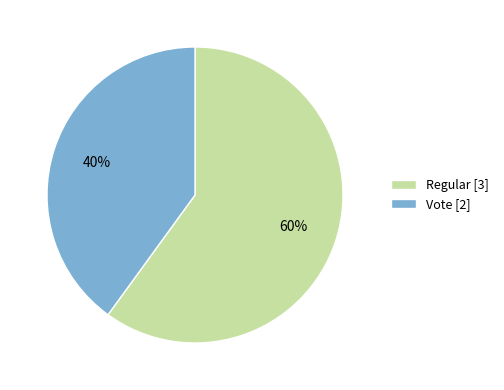

Is there any slice that represents more than half of the pie?

Yes